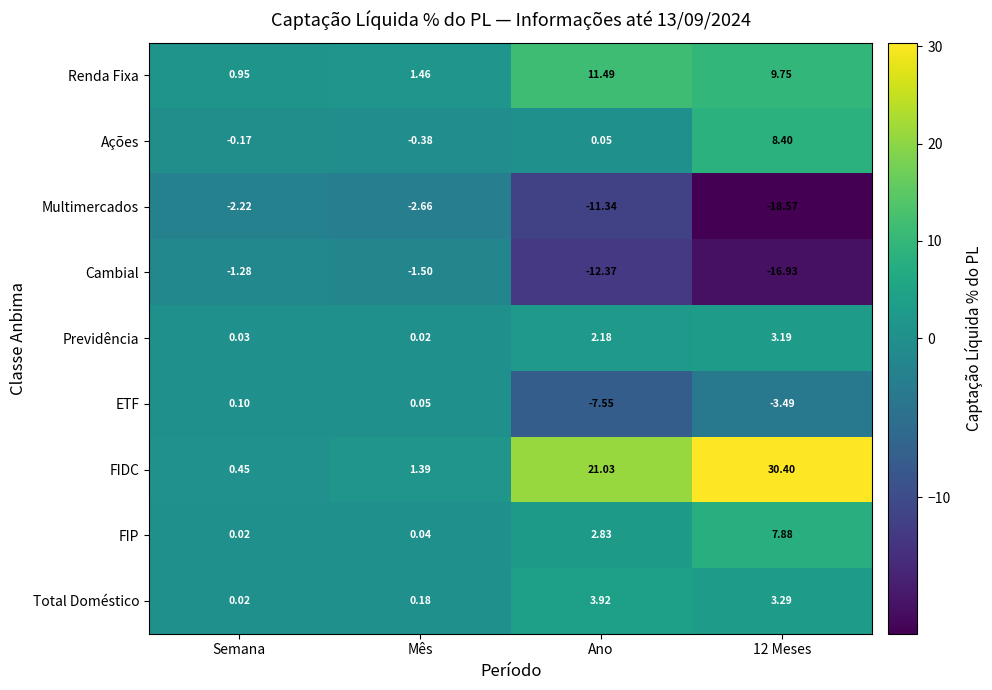

Which category has the highest value in the Multimercados series?

Semana